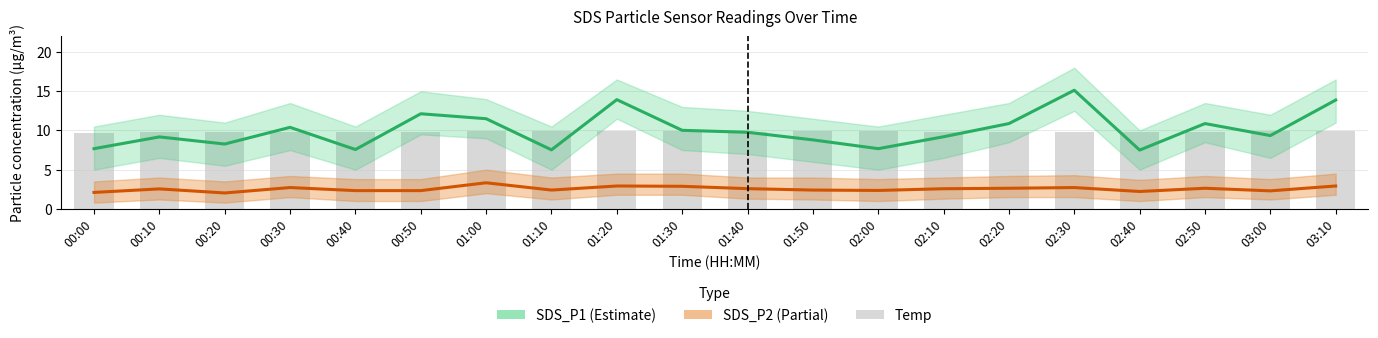

Reading right to left, list all the values displayed in this chart.

SDS_P1: 03:10=13.9	03:00=9.3	02:50=10.9	02:40=7.5	02:30=15.1	02:20=10.9	02:10=9.2	02:00=7.7	01:50=8.8	01:40=9.8	01:30=10.0	01:20=13.9	01:10=7.5	01:00=11.5	00:50=12.1	00:40=7.6	00:30=10.4	00:20=8.3	00:10=9.2	00:00=7.7
SDS_P2: 03:10=2.9	03:00=2.3	02:50=2.6	02:40=2.2	02:30=2.7	02:20=2.6	02:10=2.6	02:00=2.4	01:50=2.4	01:40=2.6	01:30=2.9	01:20=2.9	01:10=2.4	01:00=3.3	00:50=2.3	00:40=2.3	00:30=2.7	00:20=2.0	00:10=2.5	00:00=2.1
Temp: 03:10=9.9	03:00=9.9	02:50=9.8	02:40=9.8	02:30=9.8	02:20=9.8	02:10=9.8	02:00=9.9	01:50=9.9	01:40=9.8	01:30=9.9	01:20=9.9	01:10=9.9	01:00=9.9	00:50=9.8	00:40=9.8	00:30=9.8	00:20=9.8	00:10=9.8	00:00=9.7